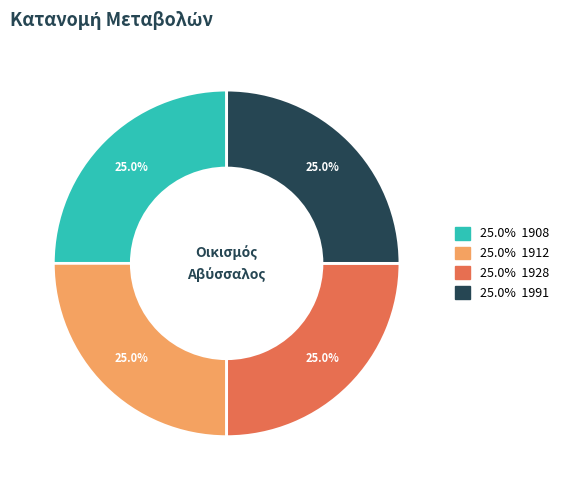

To the nearest percent, what is the average slice percentage?

25%